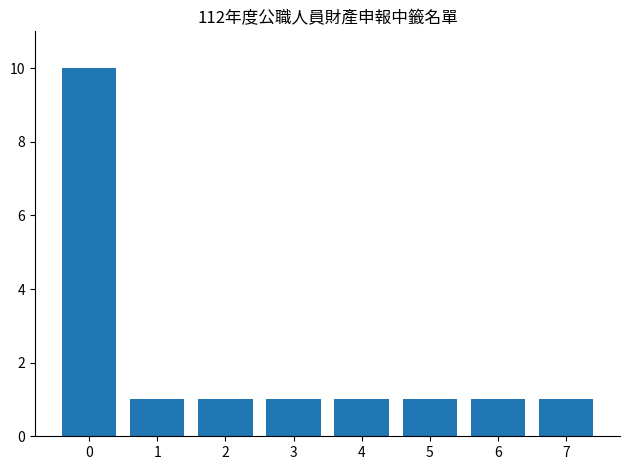

Reading left to right, list all the values displayed in this chart.

10	1	1	1	1	1	1	1